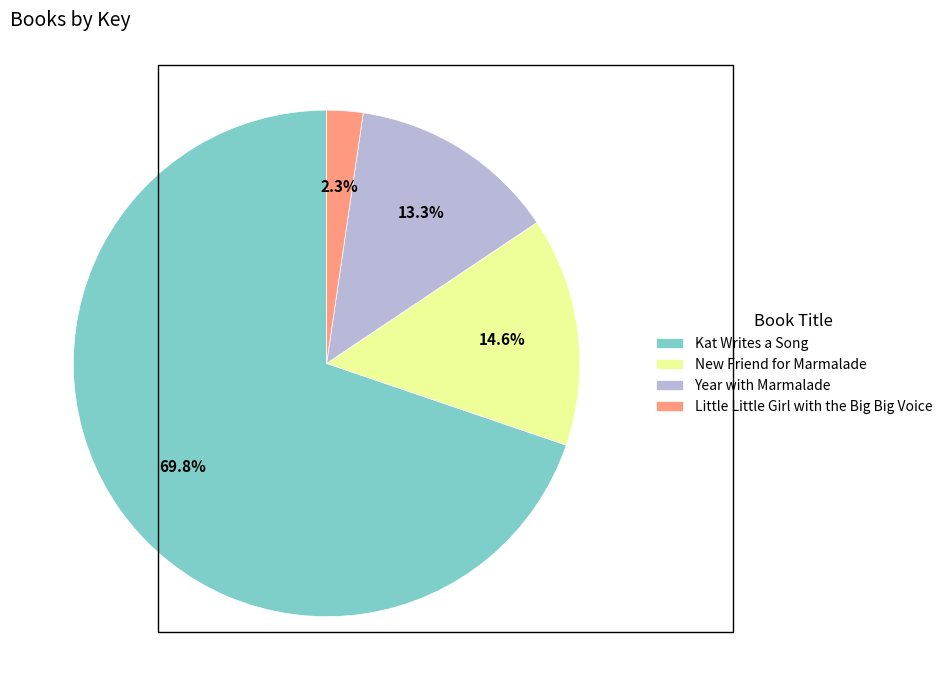

How much of the chart is everything except Kat Writes a Song?

30.2%